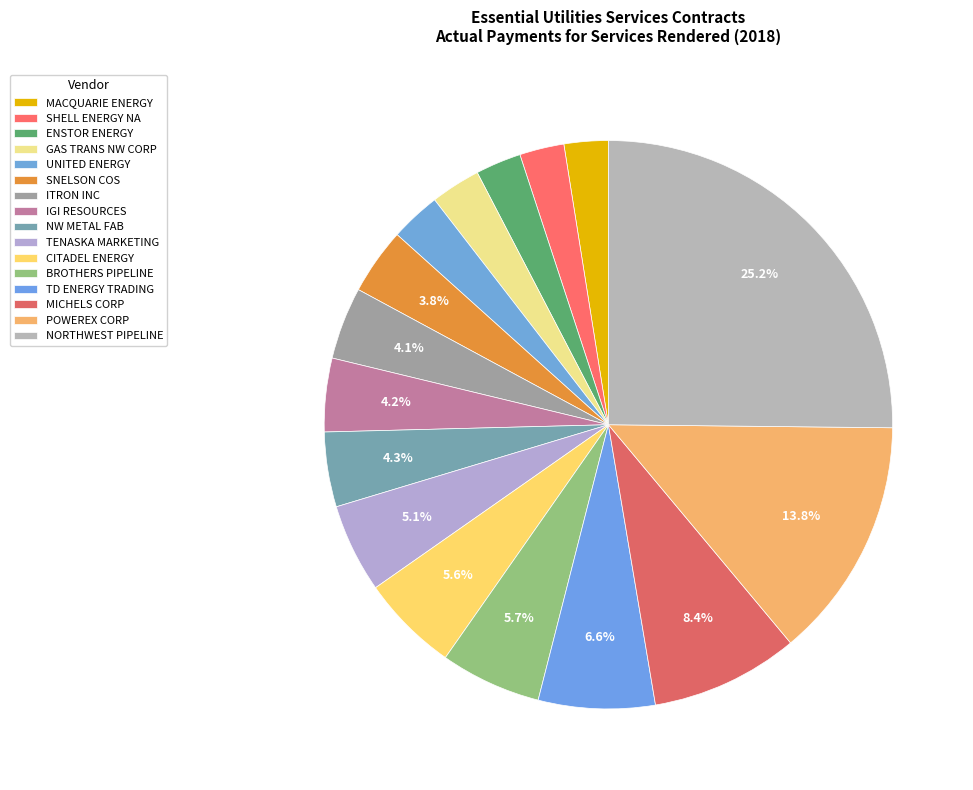

How many segments does this pie chart have?

16